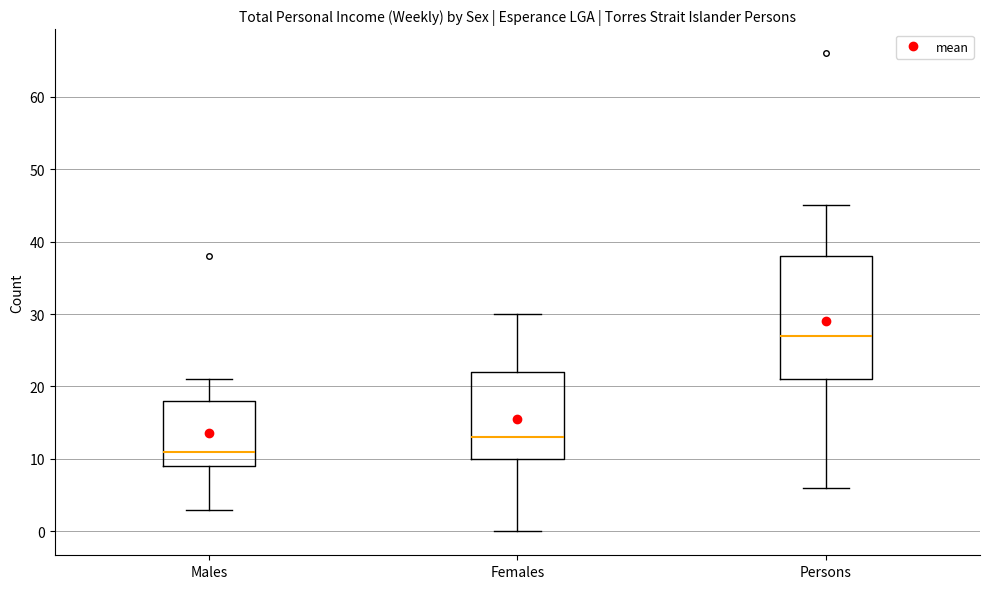

Reading left to right, transcribe this box plot: for each box, give where its median line is, the range the box spans, and where its two whiskers end, as read against the y-axis. The values are not printed on the chart, so give them approximately, as read against the axis.

Males: median 11, box 9 to 18, whiskers 3 to 21
Females: median 13, box 10 to 22, whiskers 0 to 30
Persons: median 27, box 21 to 38, whiskers 6 to 45